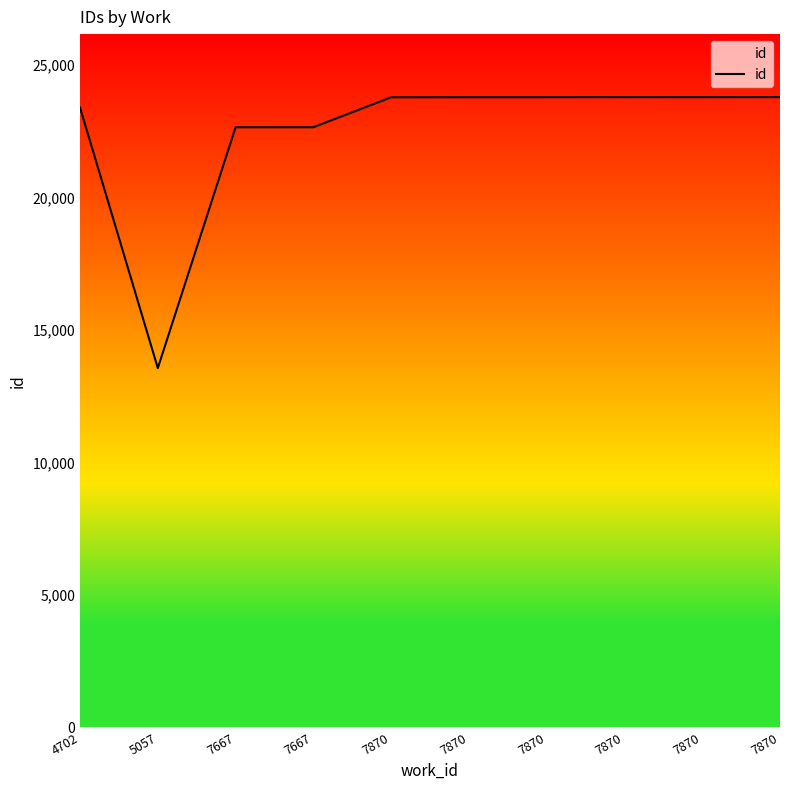

How many lines are shown in the chart?

1